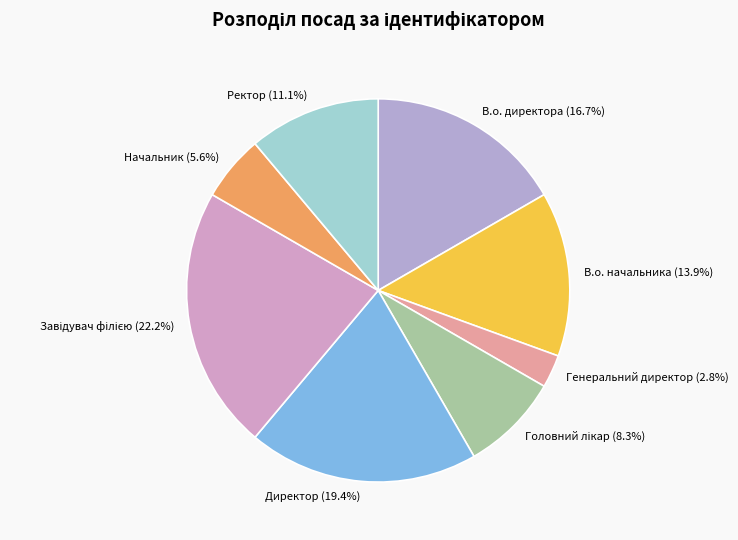

To the nearest percent, what is the difference between the largest and smallest slice percentages?

19%